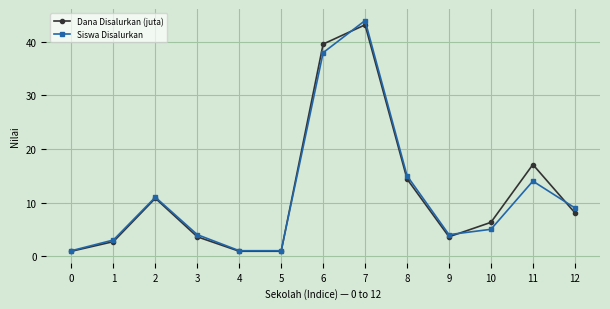

What is the difference between the highest and lowest values at 3?

0.4